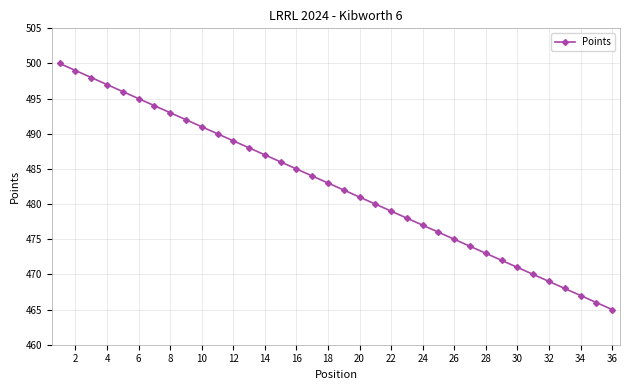

What is the sum of all values?

17370